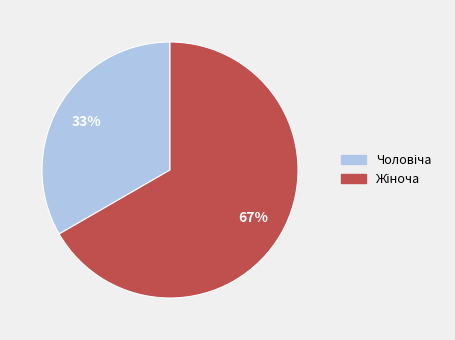

To the nearest percent, what is the average slice percentage?

50%